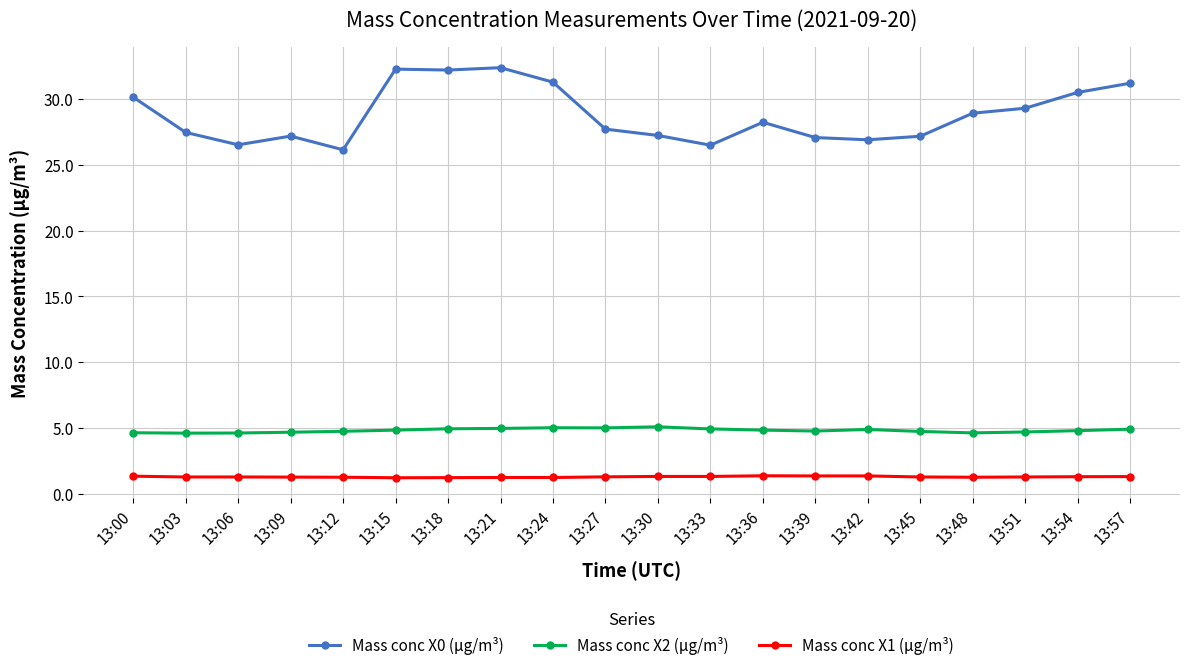

True or false: Mass conc X2 (μg/m³) and Mass conc X0 (μg/m³) intersect in this chart.

False